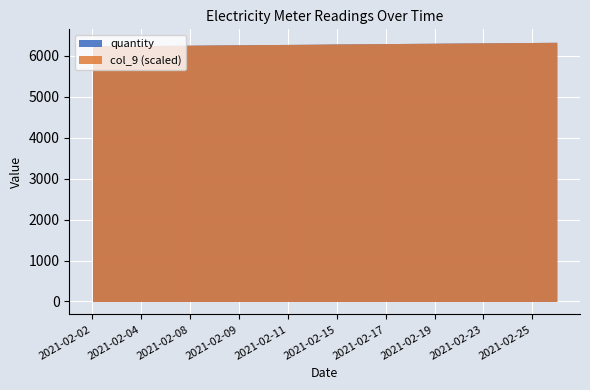

How many values in the col_9 series are below 6292?

10